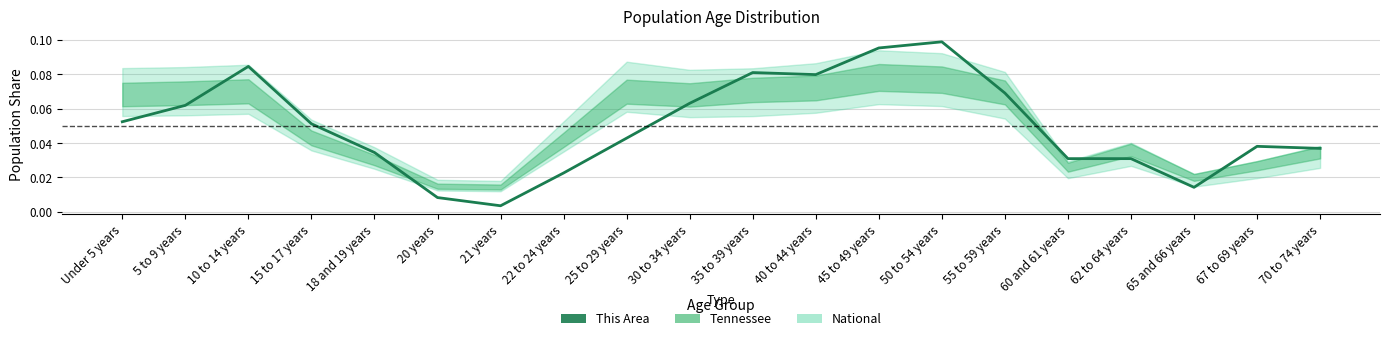

How many interior local valleys (lower than both neighbors) does the data have?

3